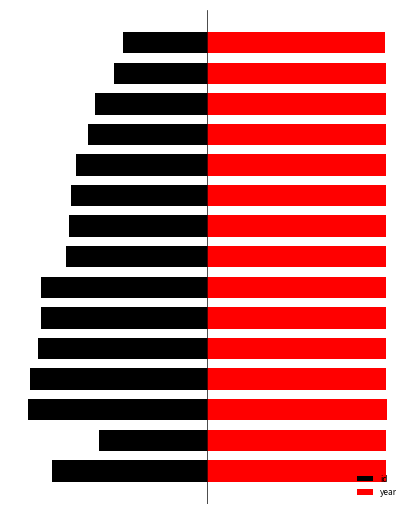

What is the total value across all series at 6?

57.0